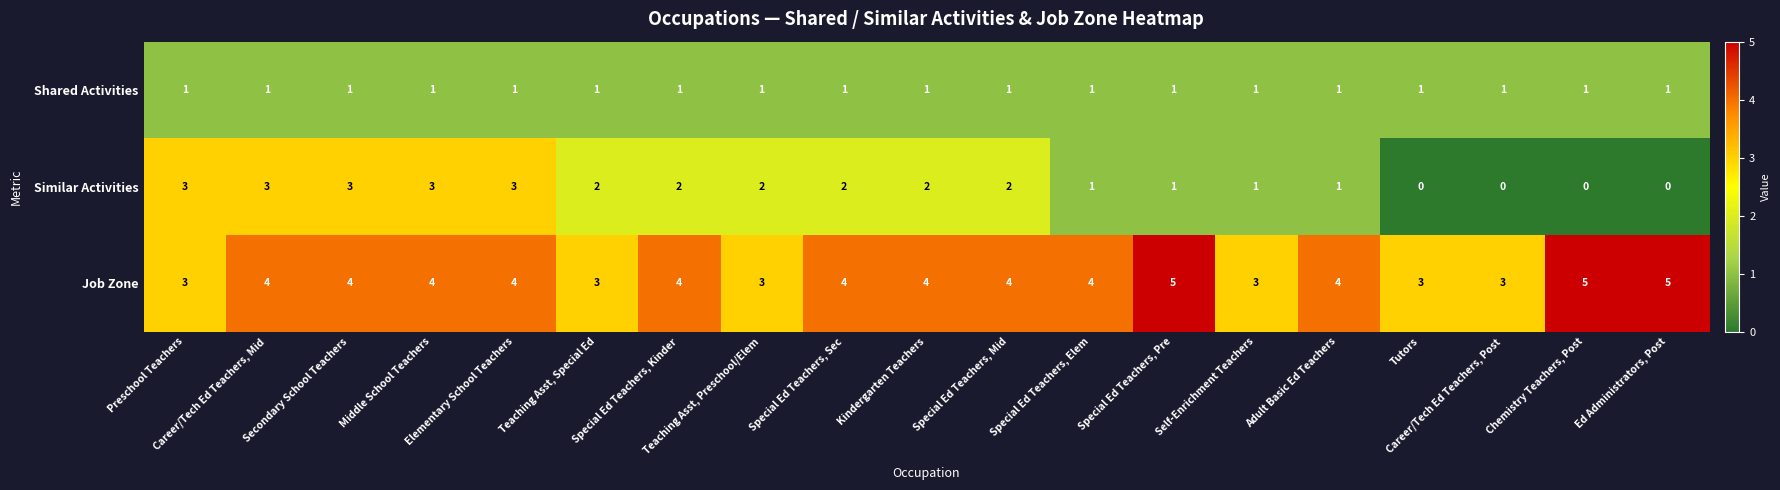

At how many categories does at least one series exceed 1?

19